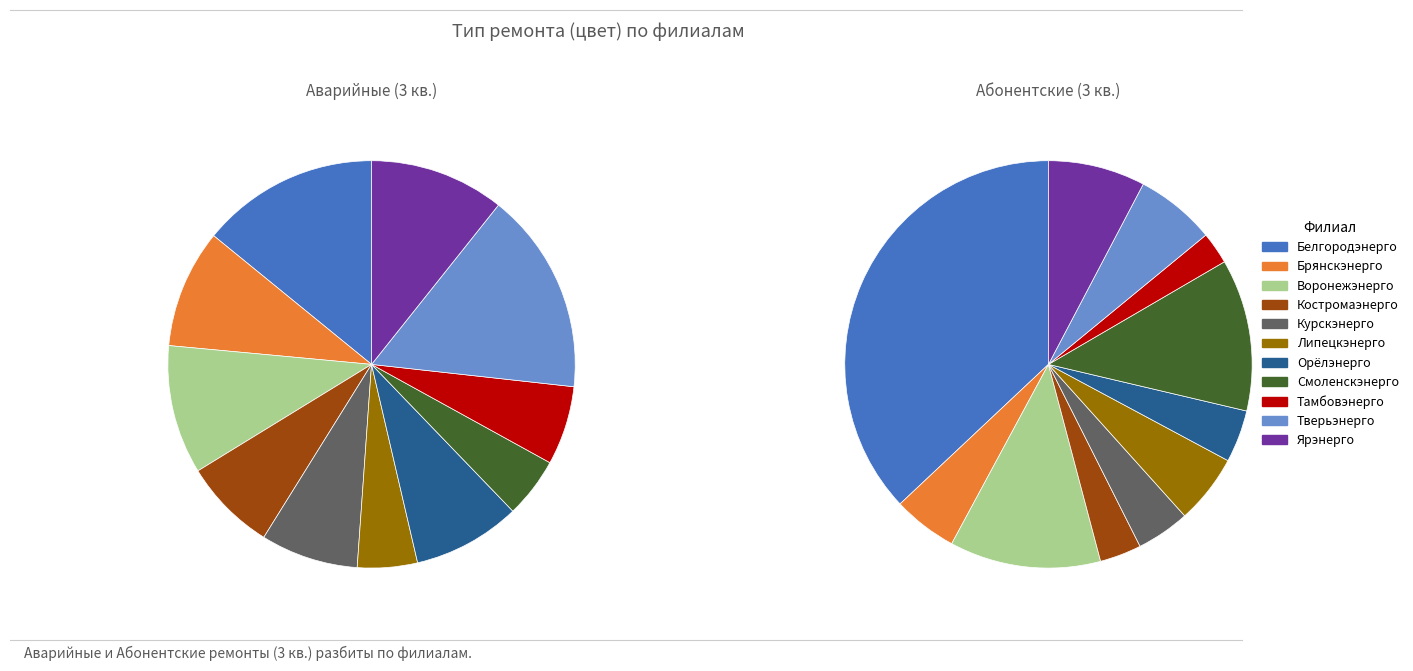

True or false: Смоленскэнерго accounts for 12% of the total.

True